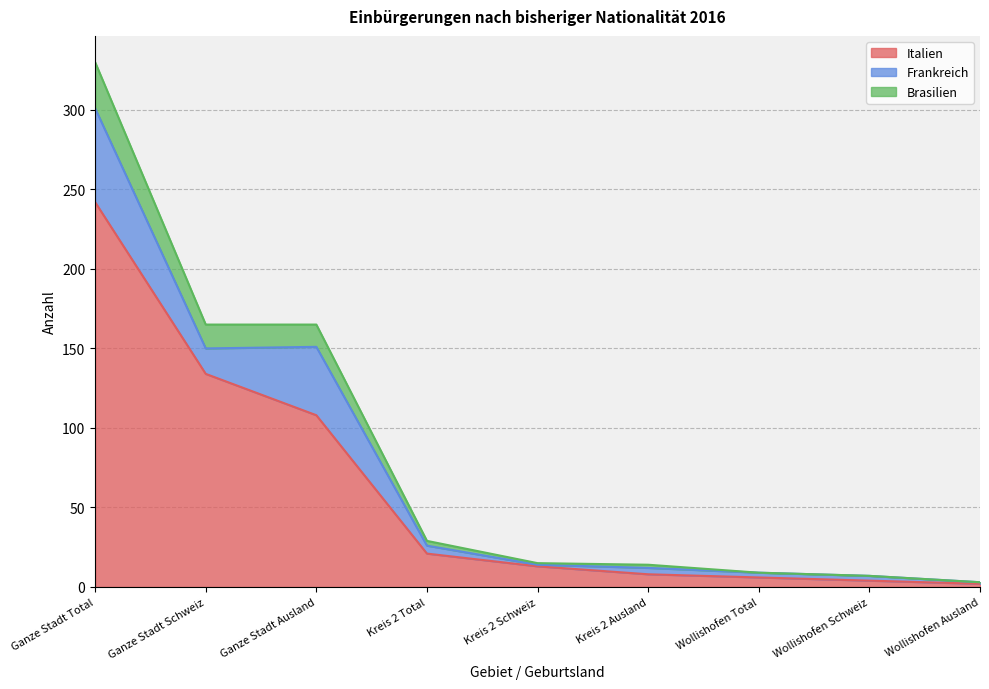

At which category is the sum across all series the highest?

Ganze Stadt Total